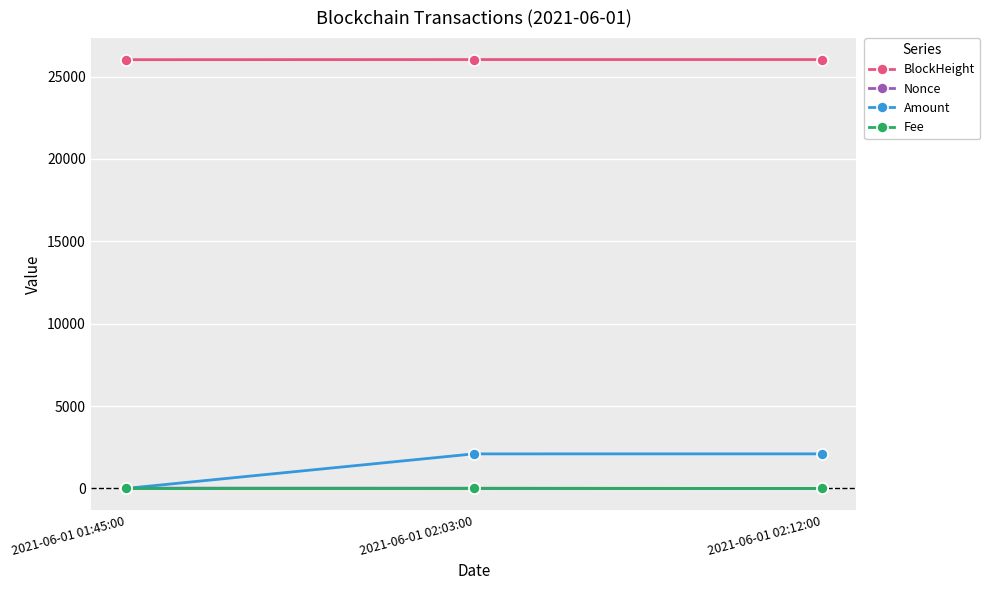

What position from the left is 2021-06-01 02:12:00?

3